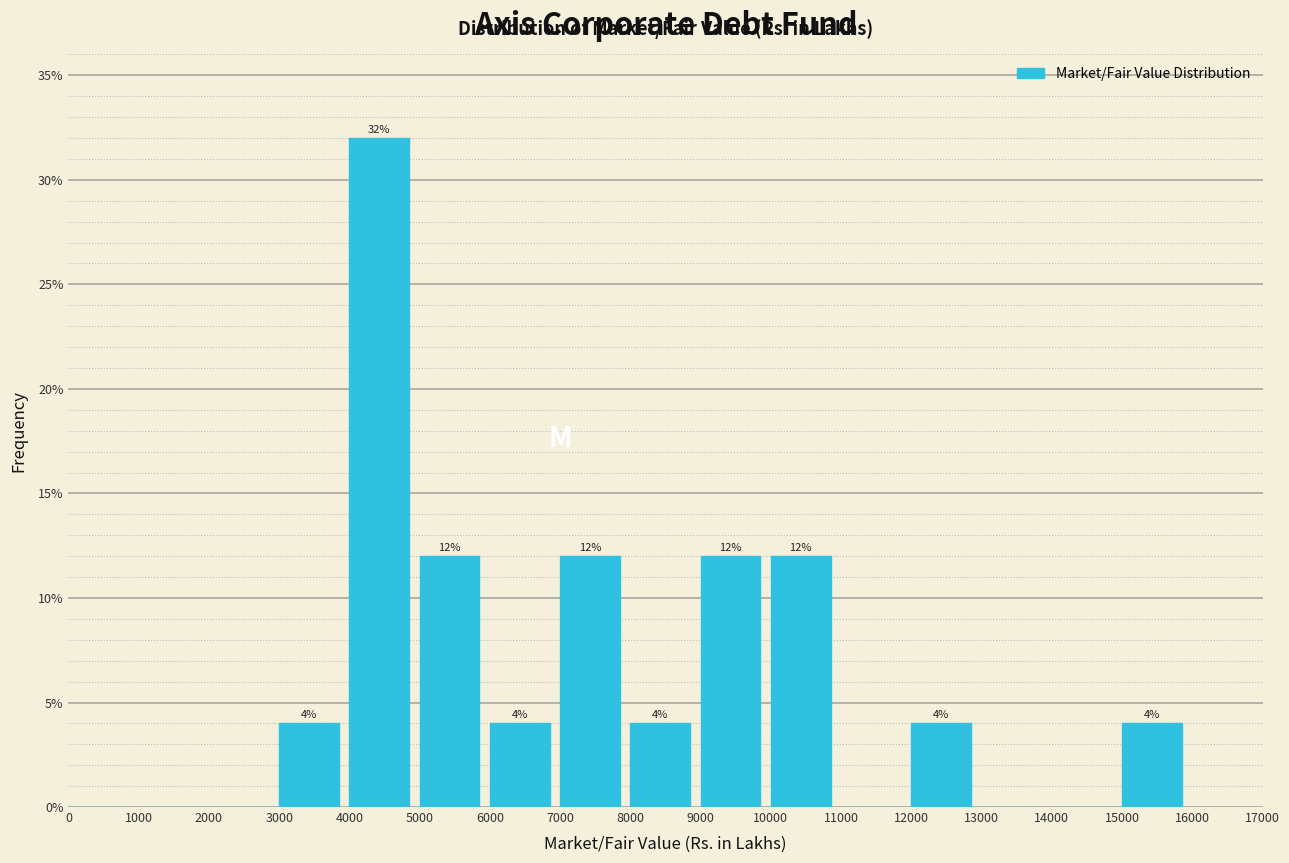

Which range on the x-axis has the tallest bar?

4000 to 5000